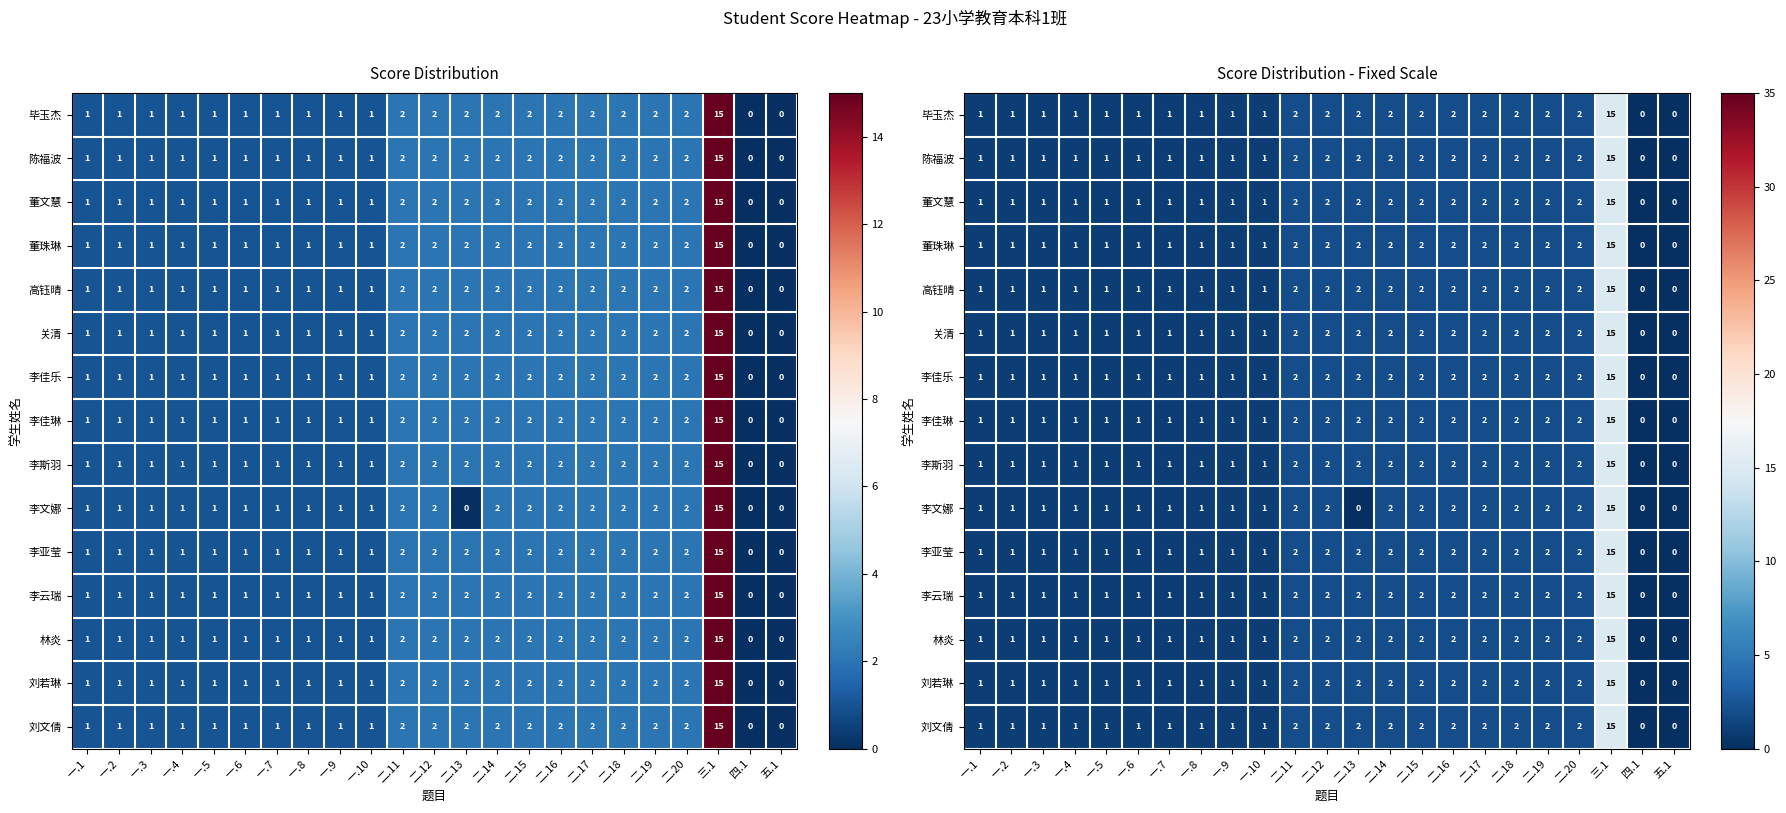

List the labels in order of 刘文倩 value, largest first.

三.1, 二.11, 二.12, 二.13, 二.14, 二.15, 二.16, 二.17, 二.18, 二.19, 二.20, 一.1, 一.2, 一.3, 一.4, 一.5, 一.6, 一.7, 一.8, 一.9, 一.10, 四.1, 五.1